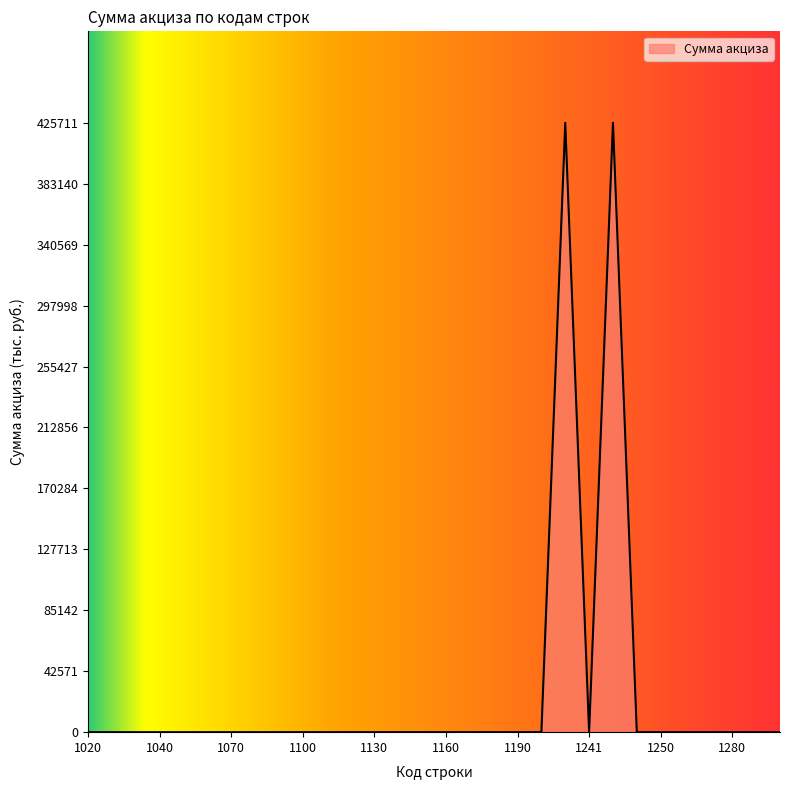

What is the greatest value displayed?

425711